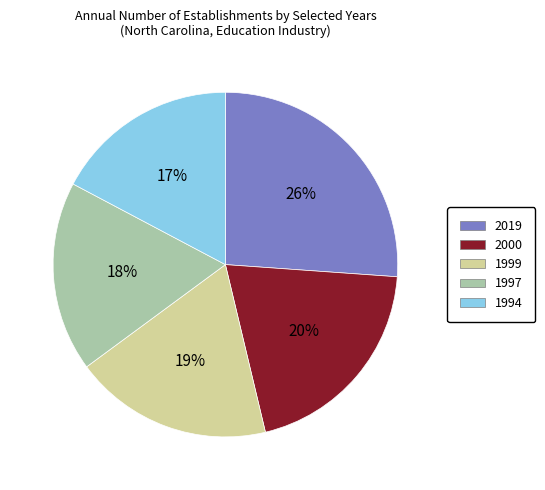

Do 2019 and 1997 together represent more than half of the pie?

No